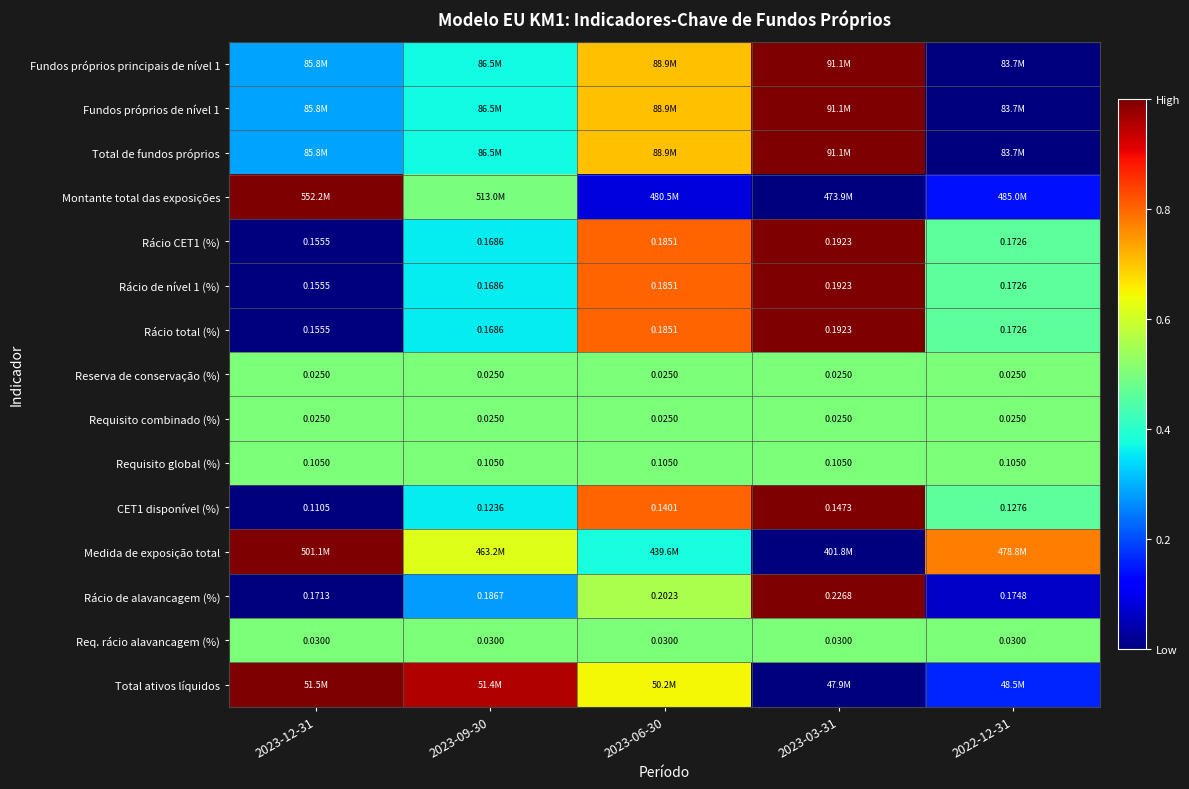

Is the value of Rácio de alavancagem (%) at 2023-09-30 greater than the value of Req. rácio alavancagem (%) at 2023-06-30?

Yes